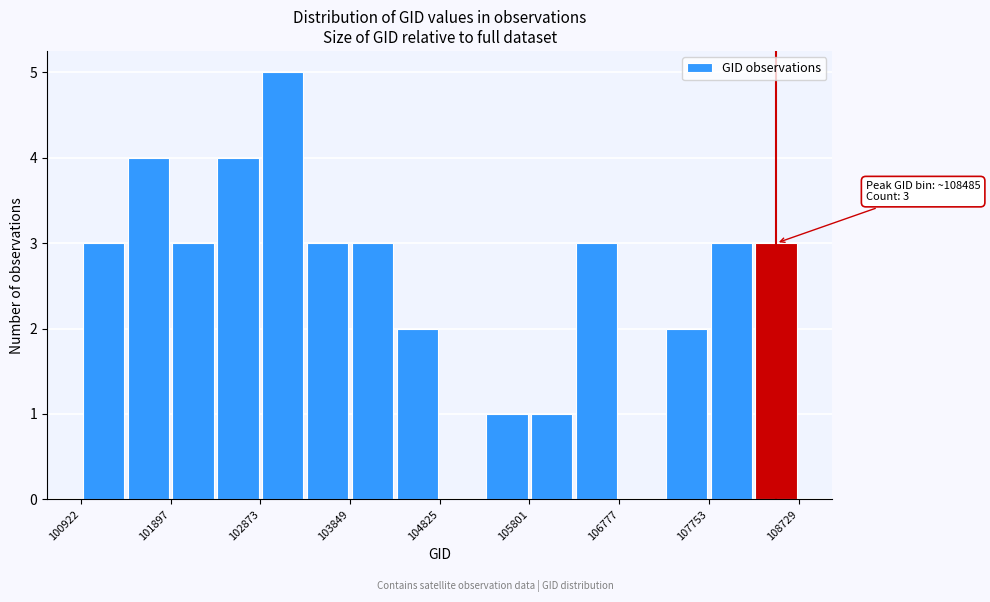

Over which range of the x-axis is the bar tallest?

102900 to 103400